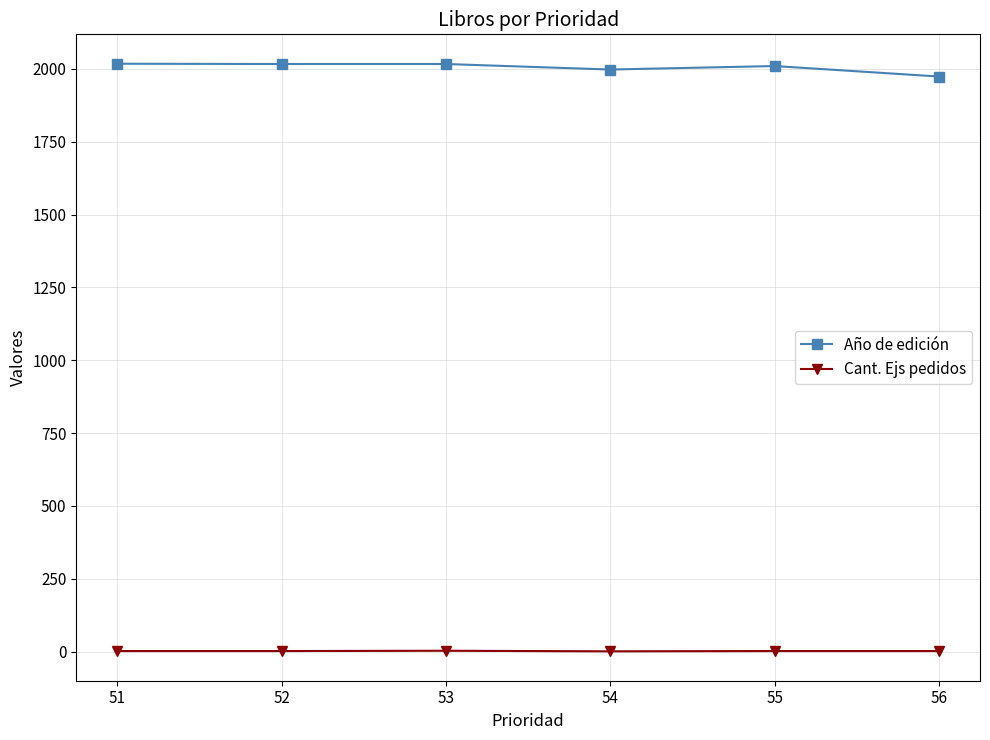

True or false: Cant. Ejs pedidos and Año de edición cross at least once.

False